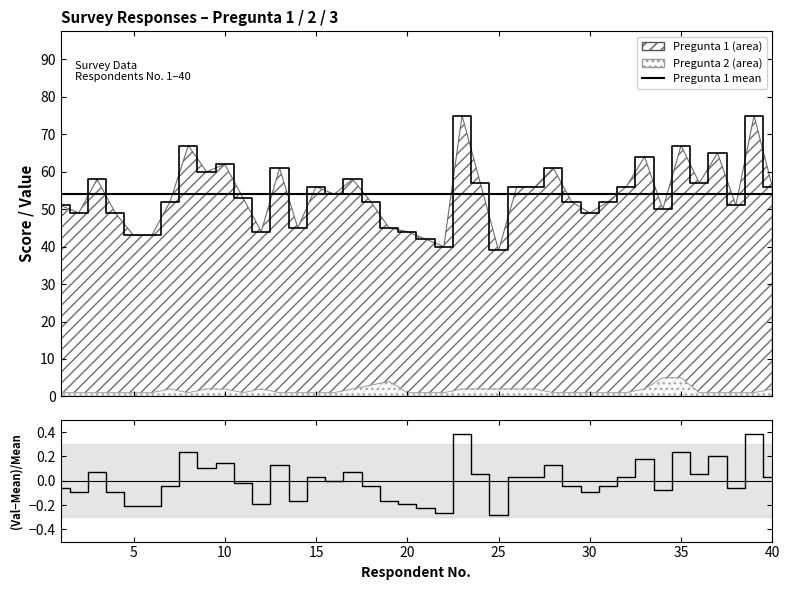

True or false: (P1 - mean)/mean and Pregunta 3 (line) cross at least once.

False